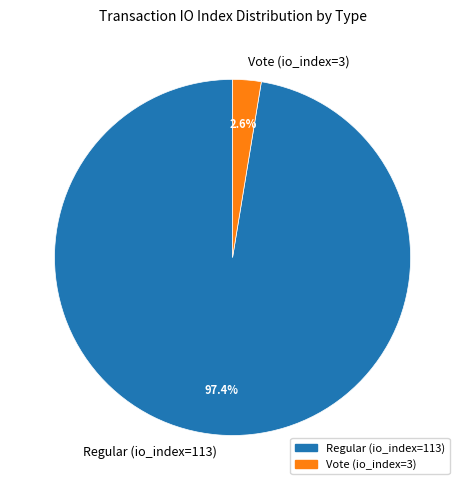

Rank the categories by value from highest to lowest.

Regular (io_index=113), Vote (io_index=3)